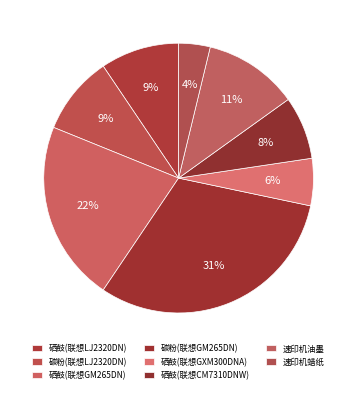

How many segments does this pie chart have?

8